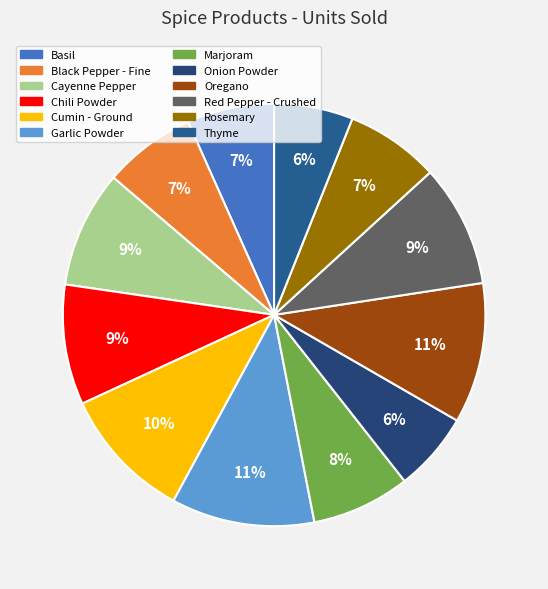

Do Garlic Powder and Thyme together represent more than half of the pie?

No